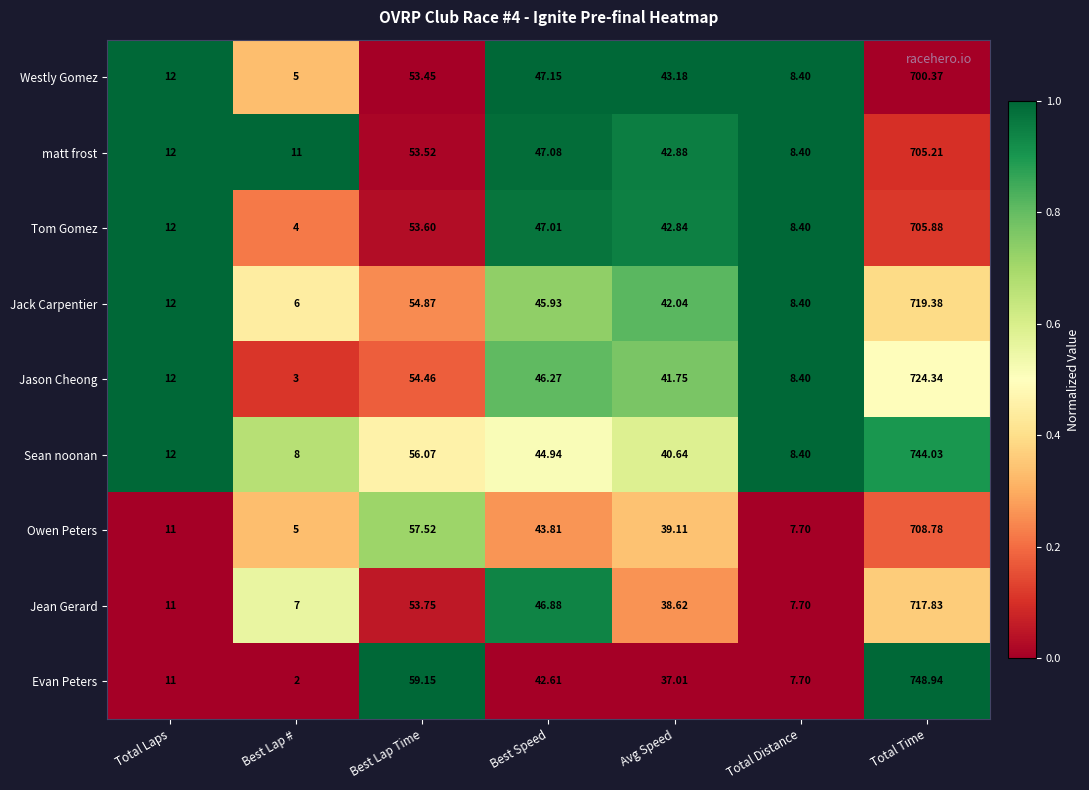

Which category has the lowest value across all series?

Best Lap #